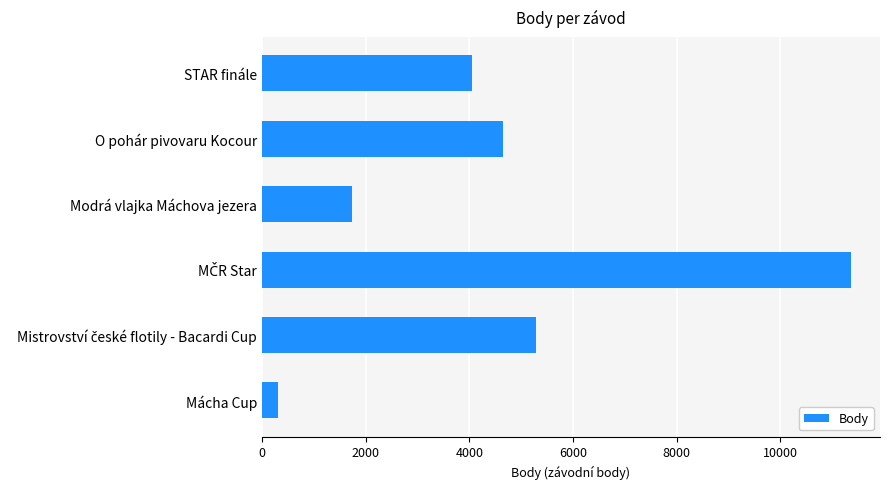

Between STAR finále and Mácha Cup, which is larger?

STAR finále